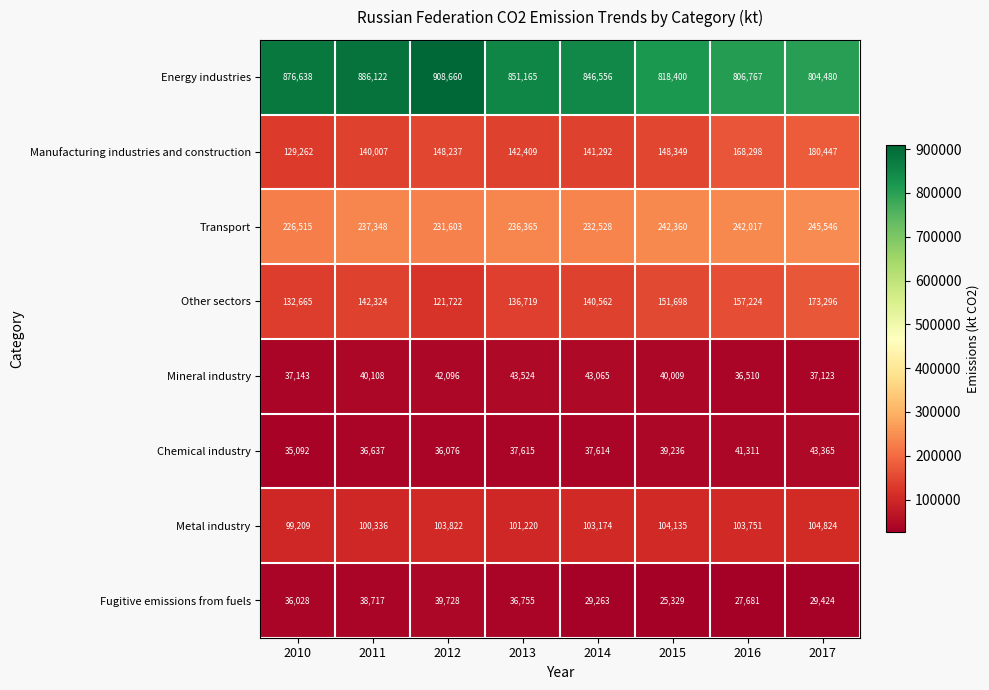

Count the number of categories in the chart.

8